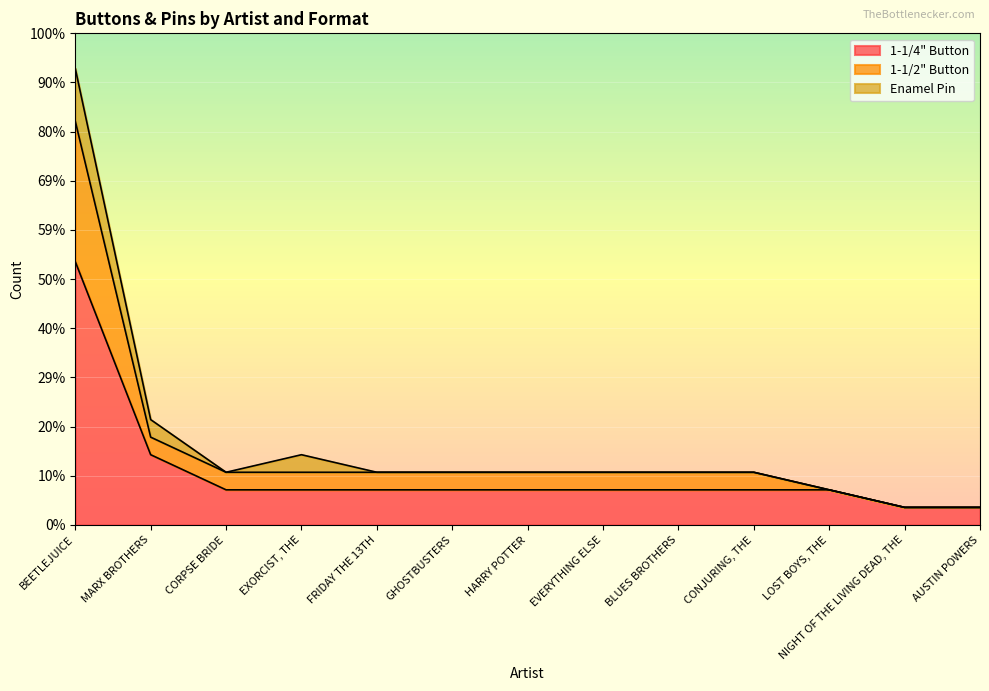

True or false: 1-1/2" Button has more than 0 interior local peaks.

False